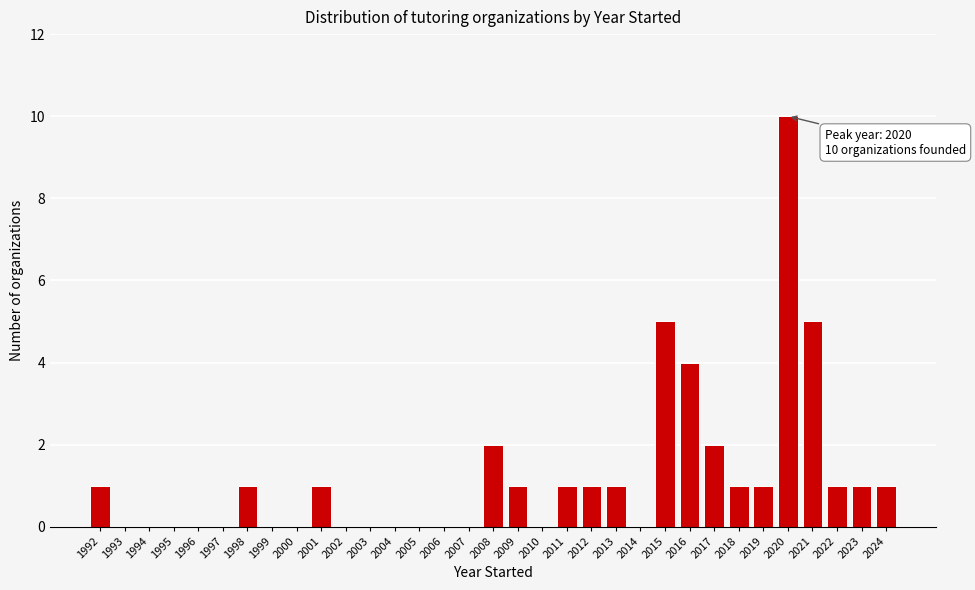

Which range on the x-axis has the tallest bar?

2019.5 to 2020.5